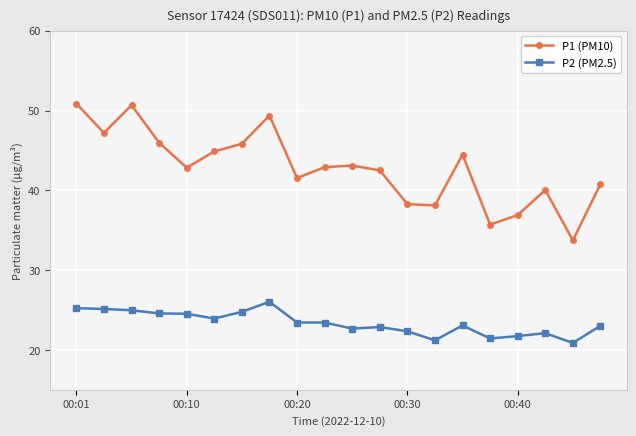

Does the chart have visible grid lines?

Yes